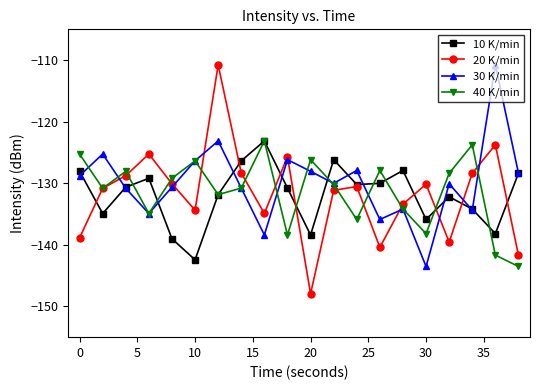

Is this an area chart (filled region under the line)?

No